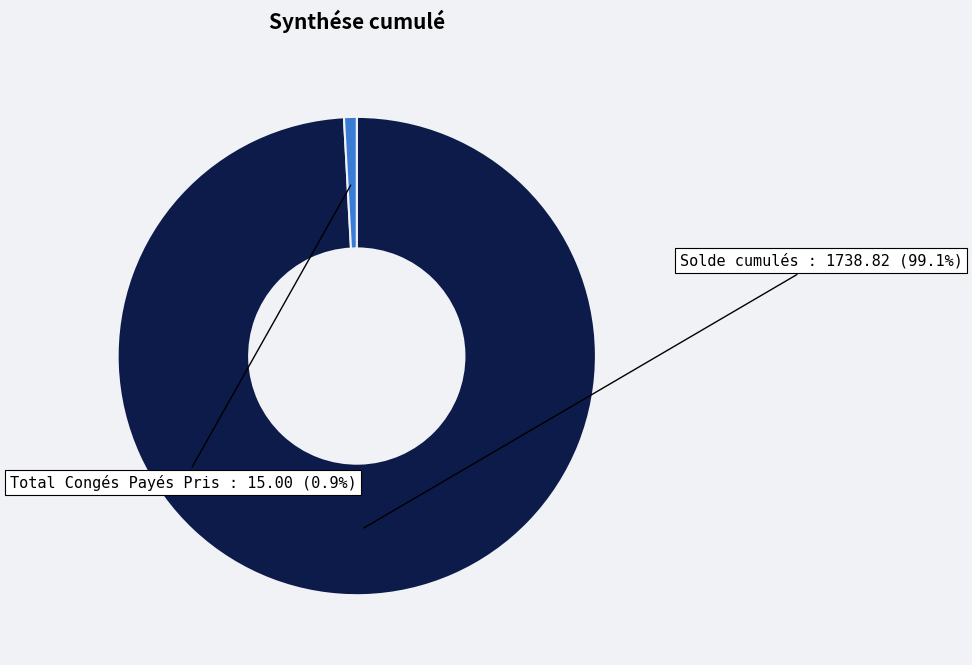

Is there a majority slice in this chart?

Yes